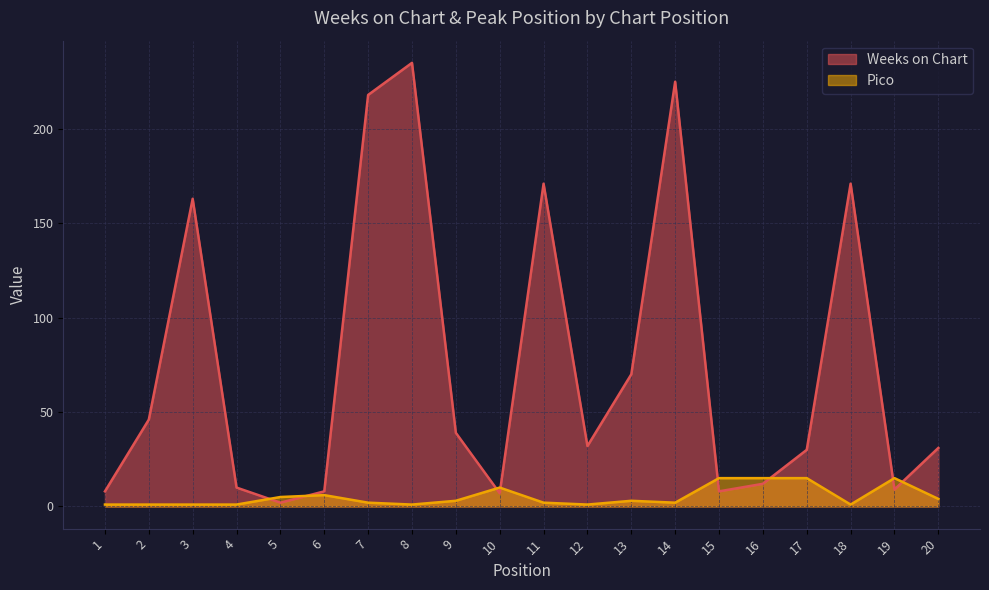

What is the difference between the Pico values at 3 and 7?

1